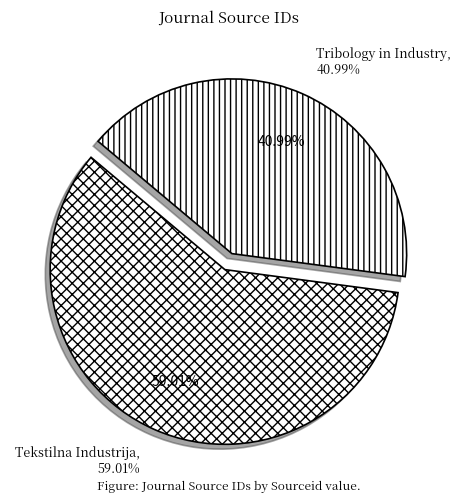

What percentage is the Tribology in Industry slice, to the nearest percent?

41%